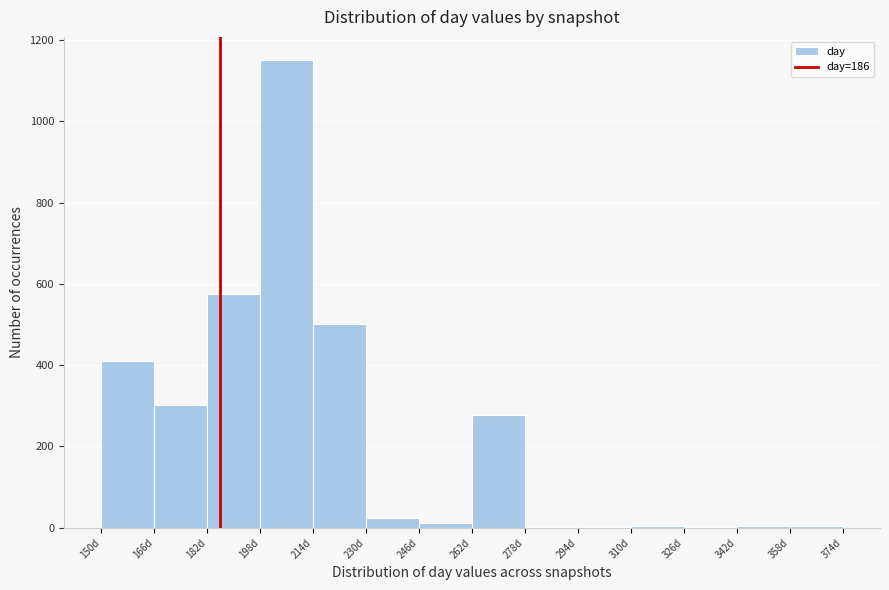

Reading left to right, list every bar in this chart as the range it spans on the x-axis followed by its height. The values are not printed on the chart, so give them approximately, as read against the axis.

150 to 166: 420
166 to 182: 300
182 to 198: 580
198 to 214: 1160
214 to 230: 500
230 to 246: 20
246 to 262: under 20
262 to 278: 280
278 to 294: under 20
294 to 310: under 20
310 to 326: under 20
326 to 342: under 20
342 to 358: under 20
358 to 374: under 20